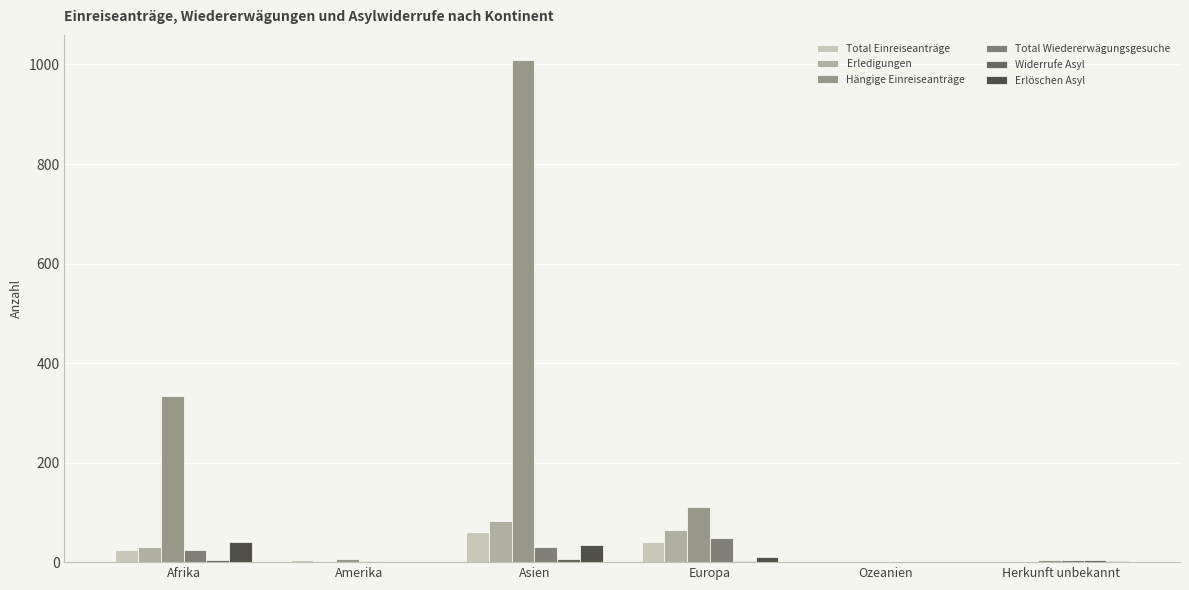

Which series has the largest total across all categories?

Hängige Einreiseanträge